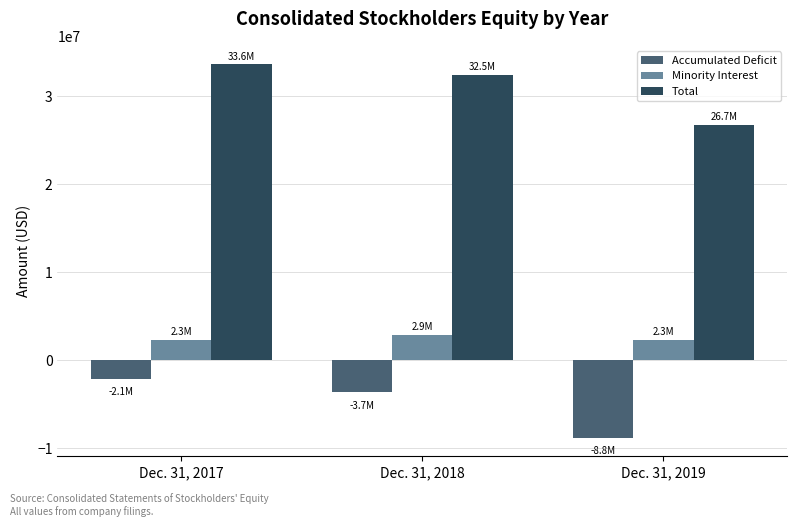

What is the spread (max minus min) of values at Dec. 31, 2018?

36134091